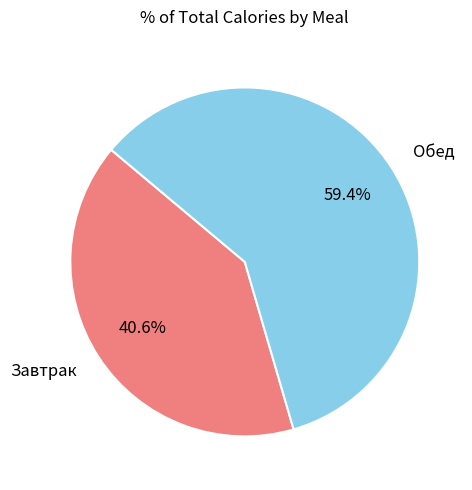

To the nearest percent, what is the combined percentage of Обед and Завтрак?

100%